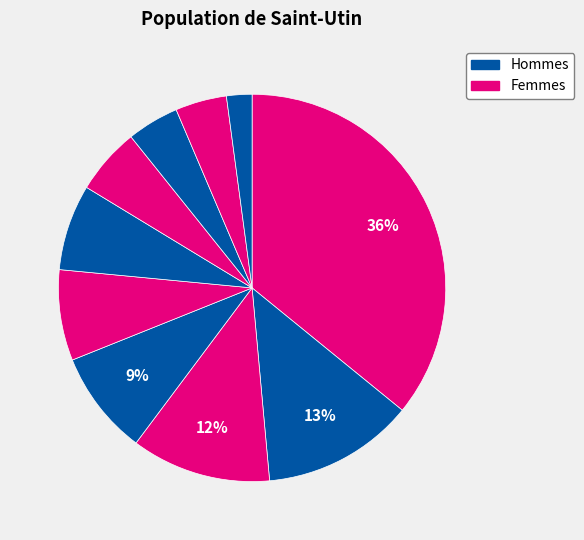

Is there any slice that represents more than half of the pie?

No